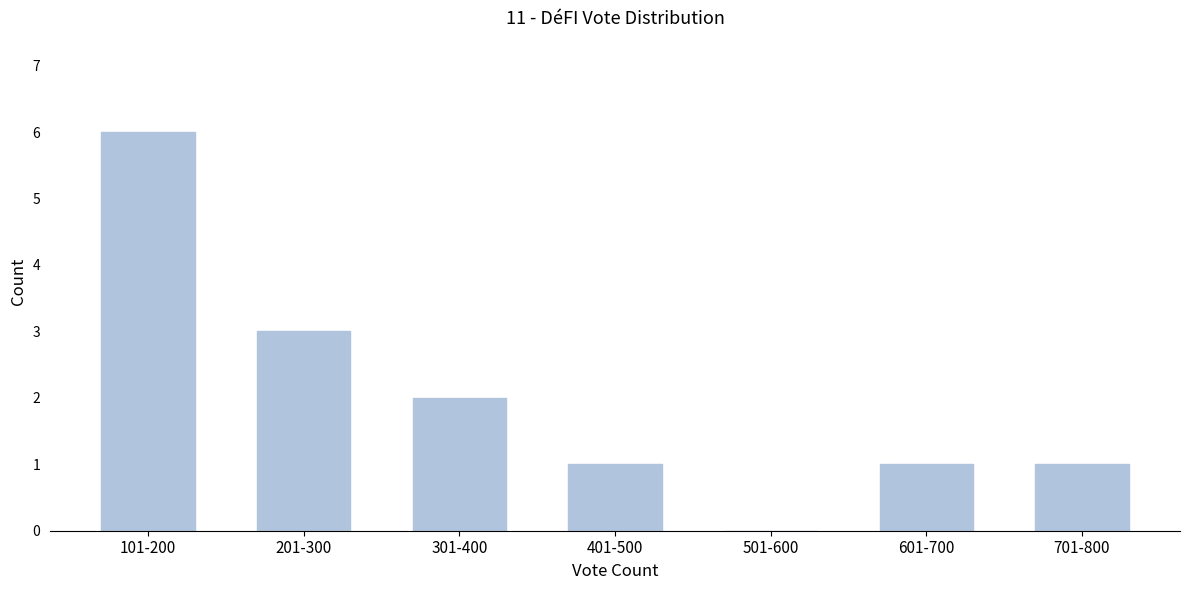

Reading left to right, what are all the values shown in this chart?

101-200=6	201-300=3	301-400=2	401-500=1	501-600=0	601-700=1	701-800=1